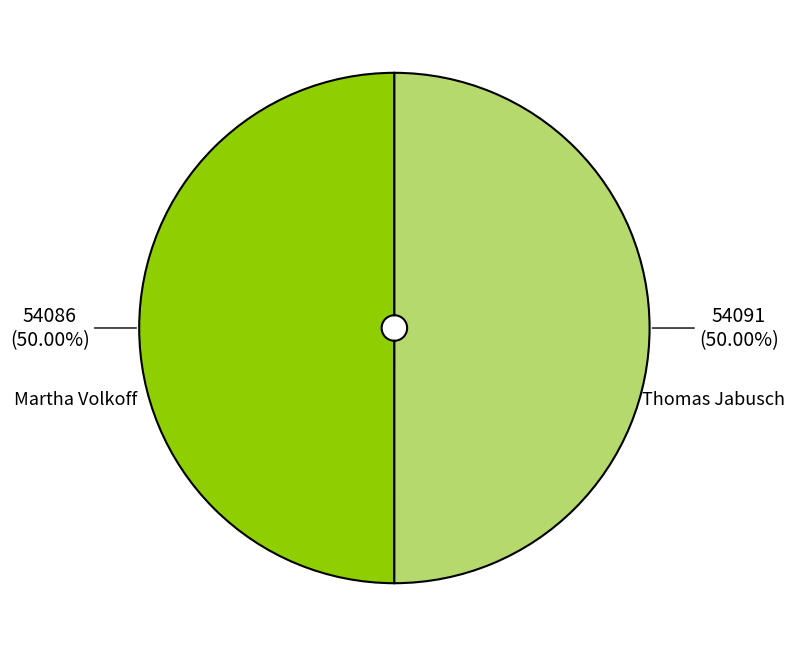

How many segments does this pie chart have?

2